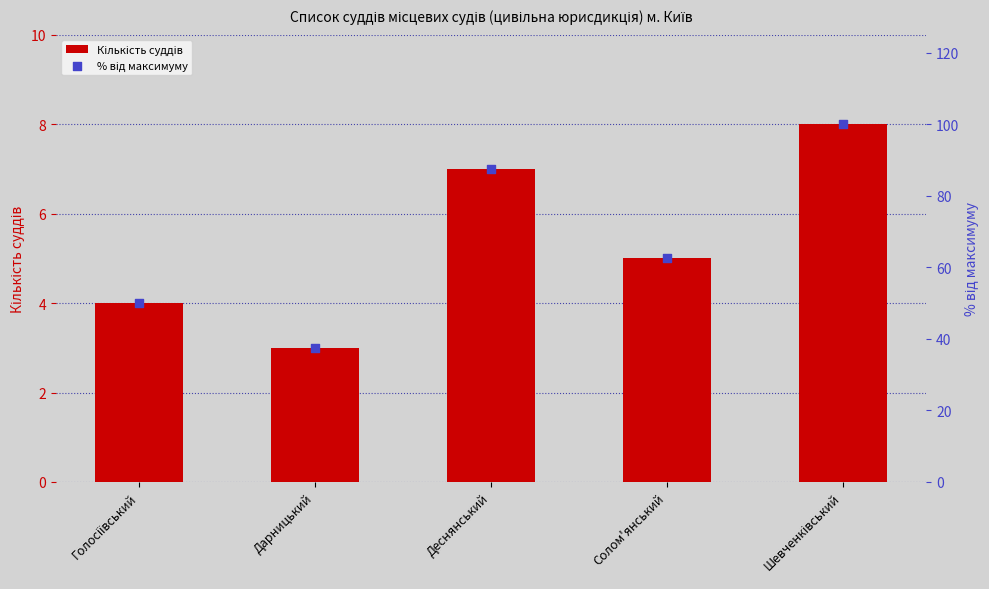

What is the total value across all series at Деснянський?

94.5